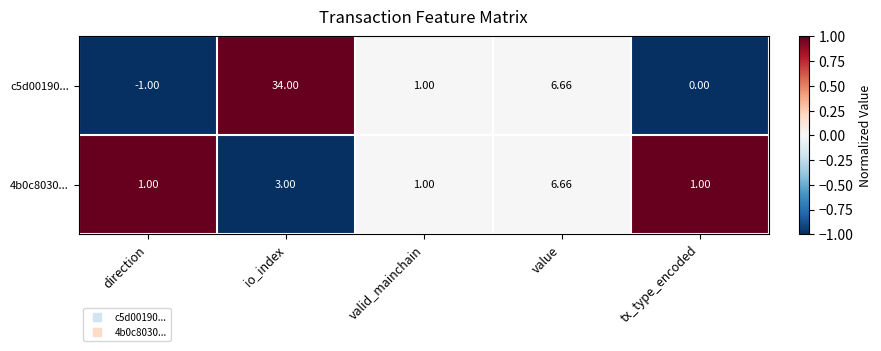

Which label corresponds to the smallest value in the chart?

direction